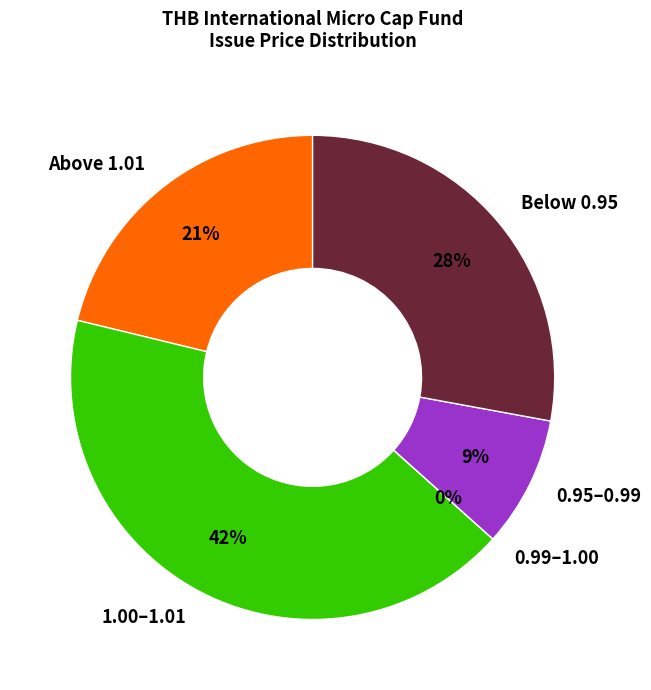

Is there any slice that represents more than half of the pie?

No